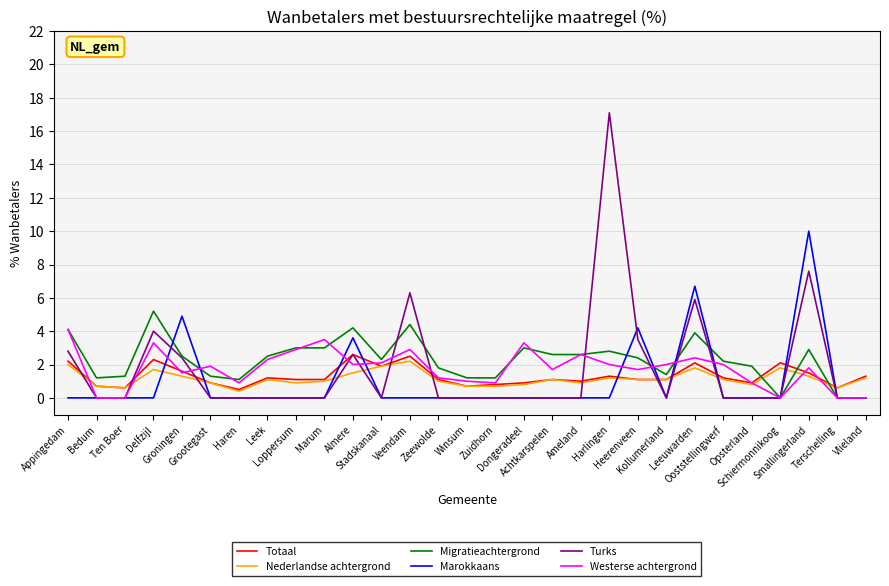

After their last crossing, which series has the higher values: Migratieachtergrond or Totaal?

Totaal